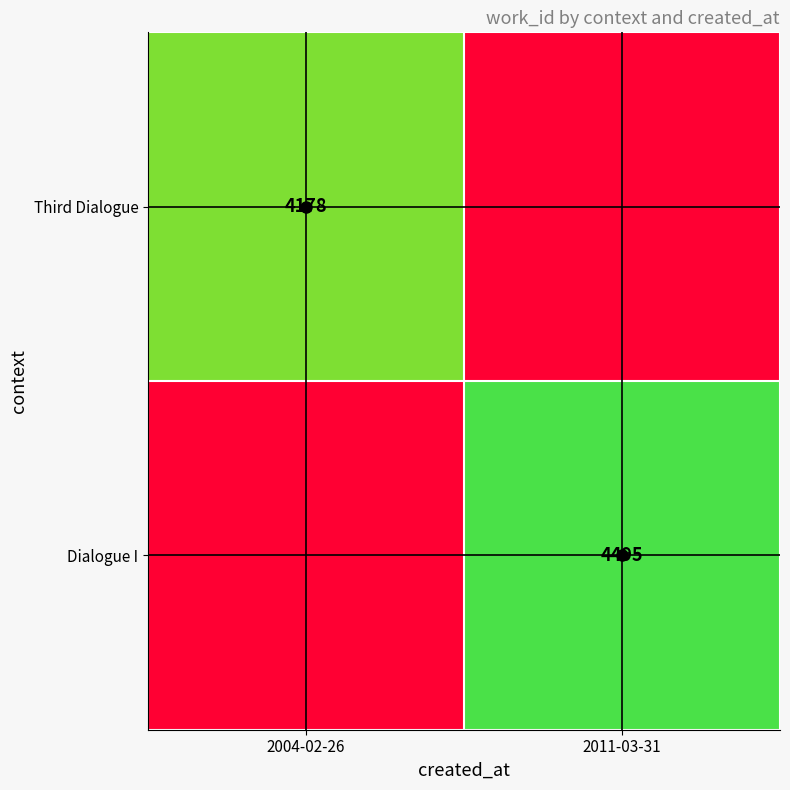

The value of Dialogue I at 2011-03-31 is 6509. True or false?

False